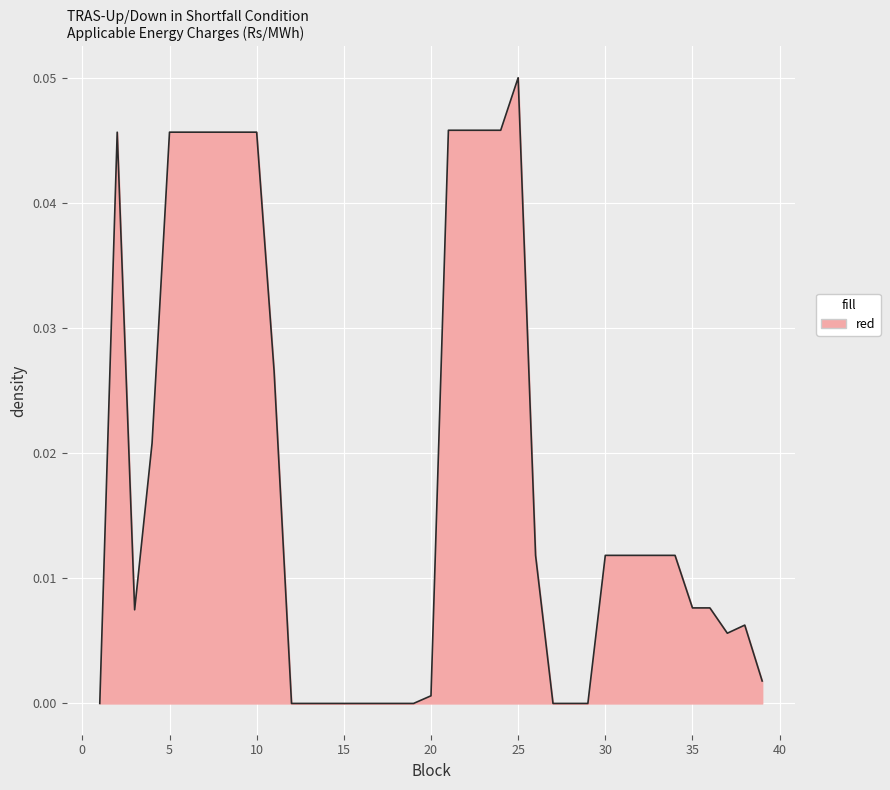

Does the chart display data point markers on the line(s)?

No